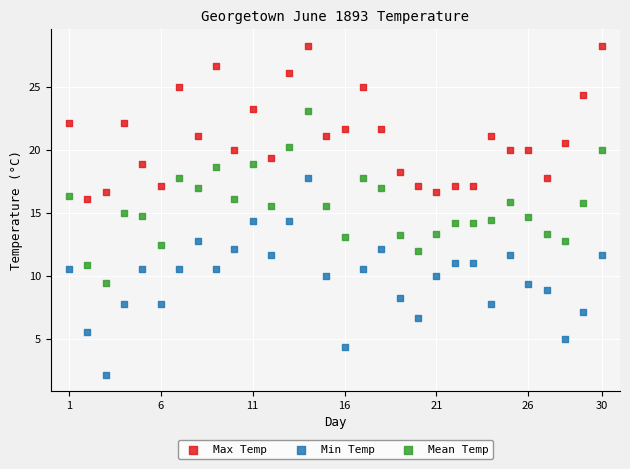

Which series reaches the maximum Y coordinate?

Max Temp